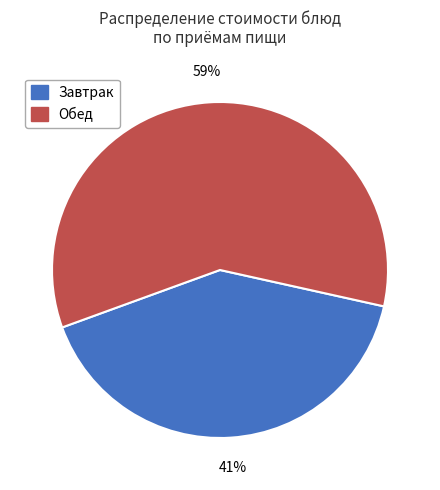

What is the ratio of the value at Завтрак to the value at Обед?

0.7